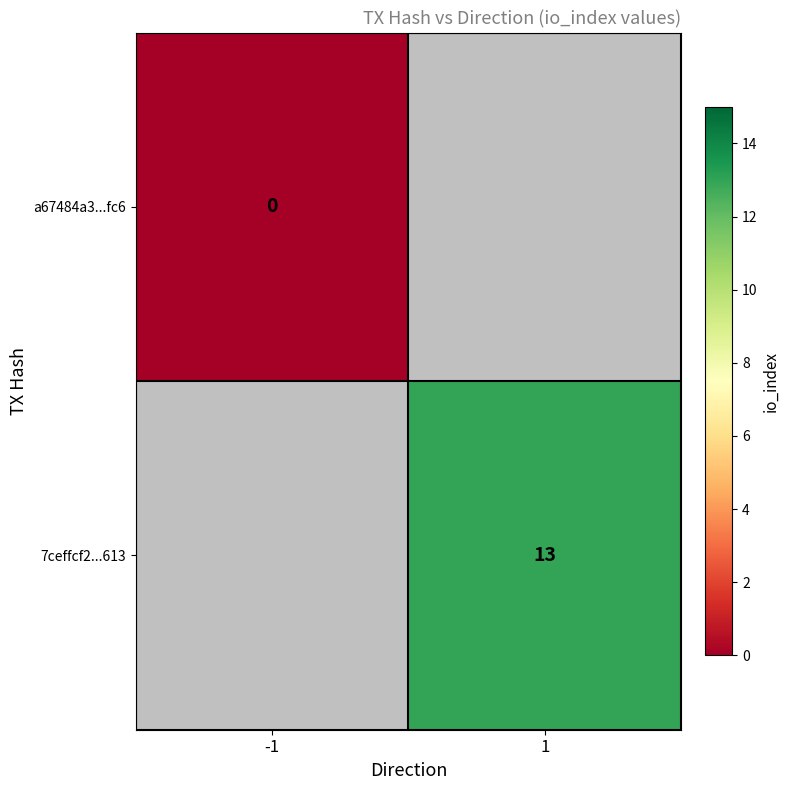

The value of 7ceffcf2...613 at 1 is 23. True or false?

False